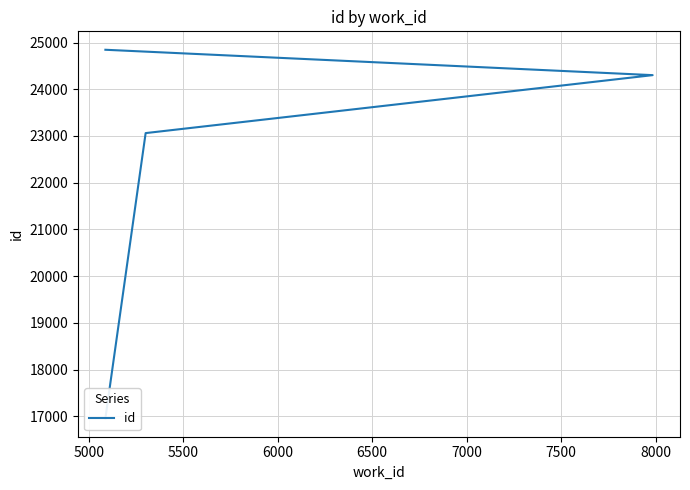

What is the value of the 1st point from the left?

16960